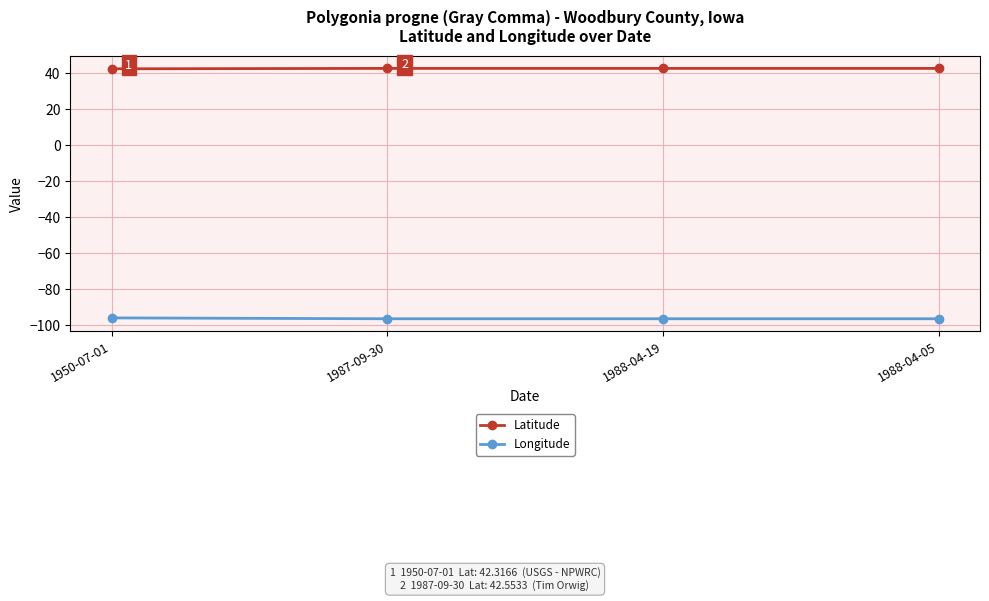

True or false: Longitude has more than 1 points higher than both neighbors.

False